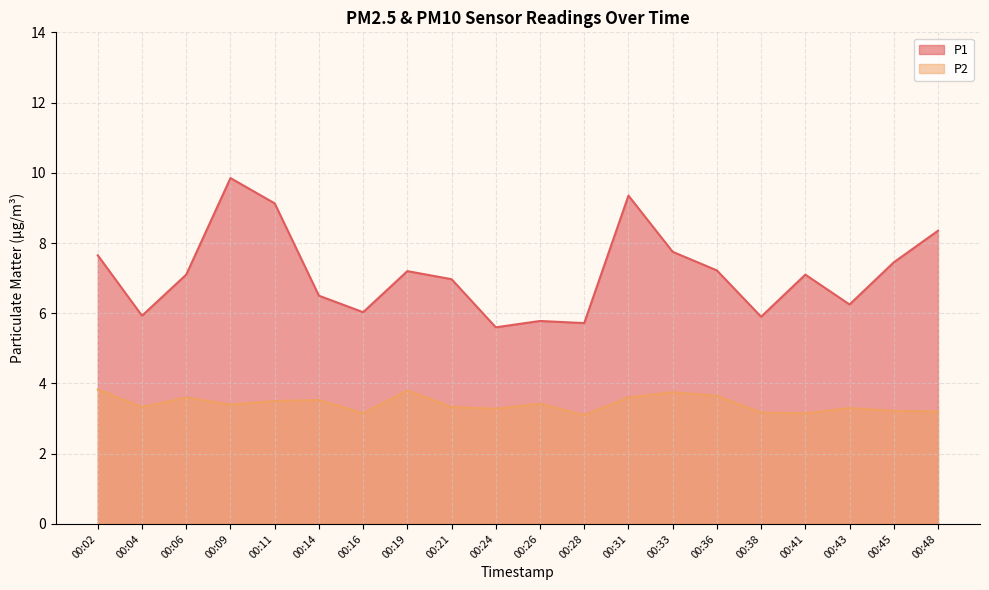

Which category has the lowest value in the P1 series?

00:24